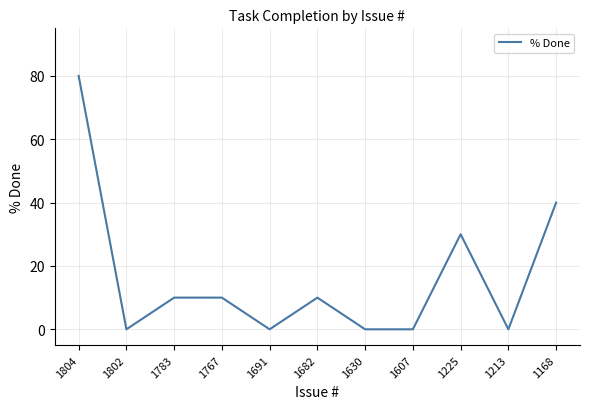

At which category does the data reach its first local valley?

1802